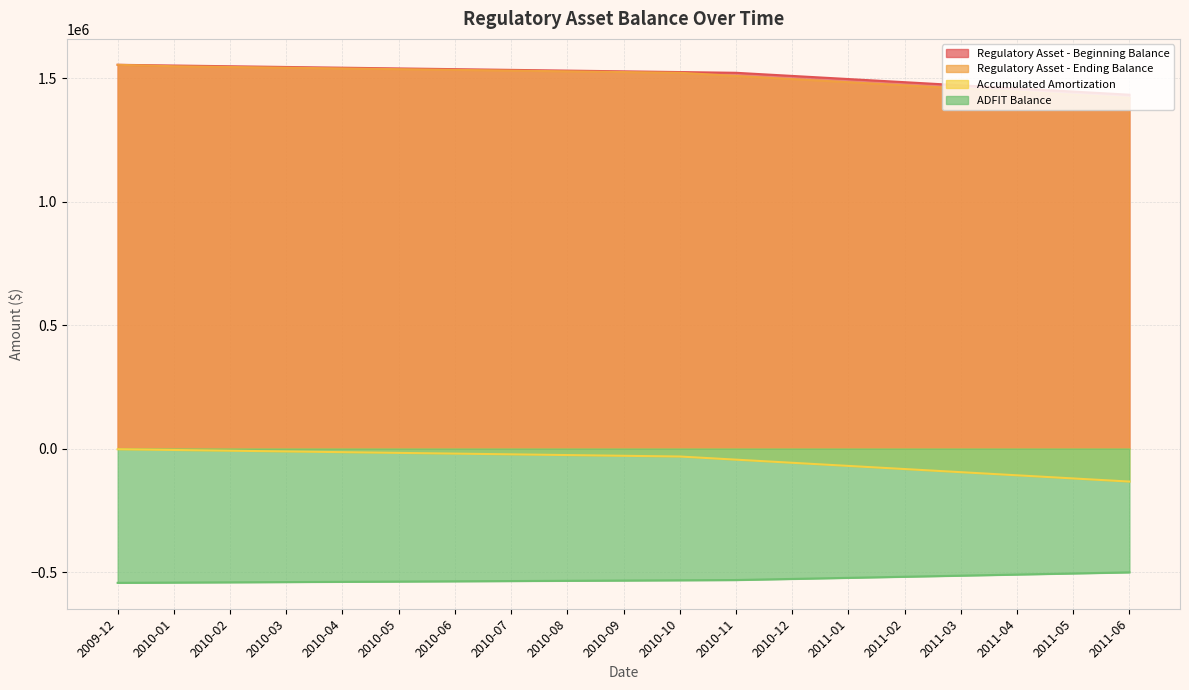

At 2011-04, list the series in order from smallest to largest.

ADFIT Balance, Accumulated Amortization, Regulatory Asset - Ending Balance, Regulatory Asset - Beginning Balance